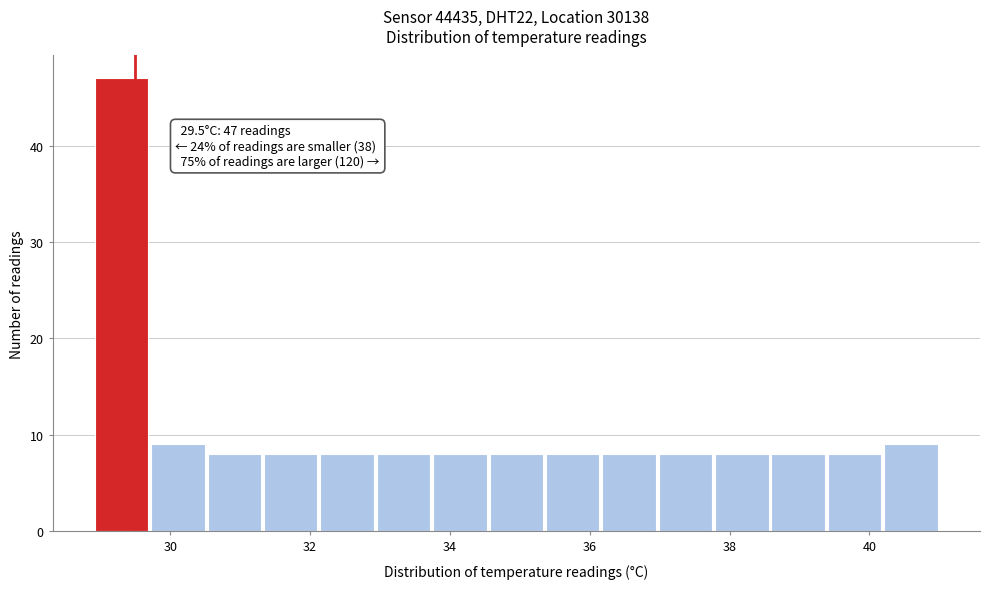

Over which range of the x-axis is the bar tallest?

29.0 to 29.8